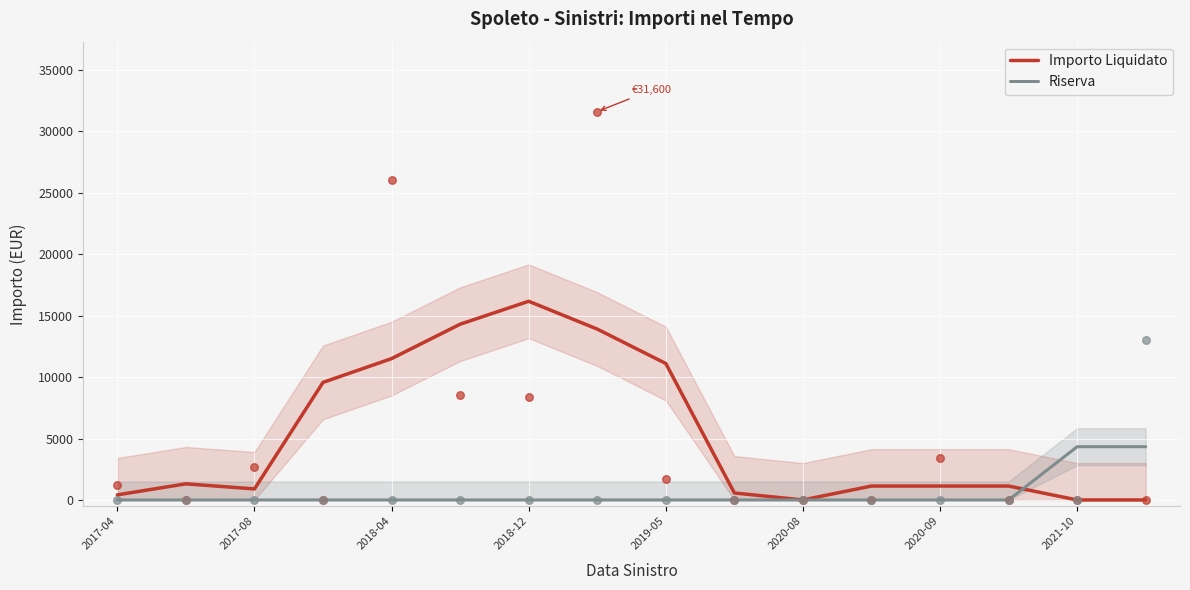

Which series contains the lowest Y value?

Importo Liquidato